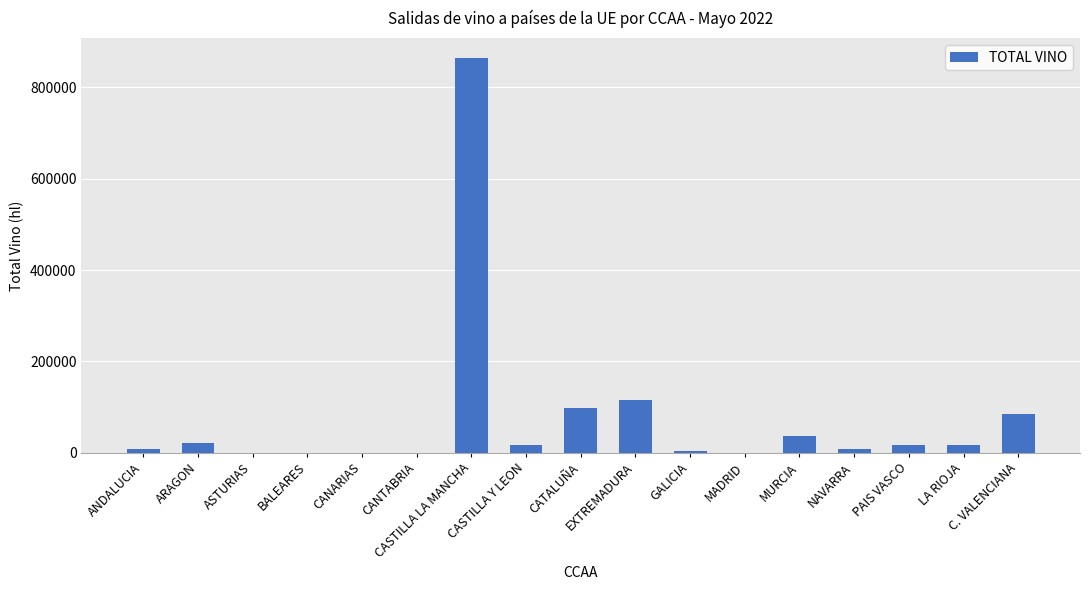

Between NAVARRA and PAIS VASCO, which is larger?

PAIS VASCO